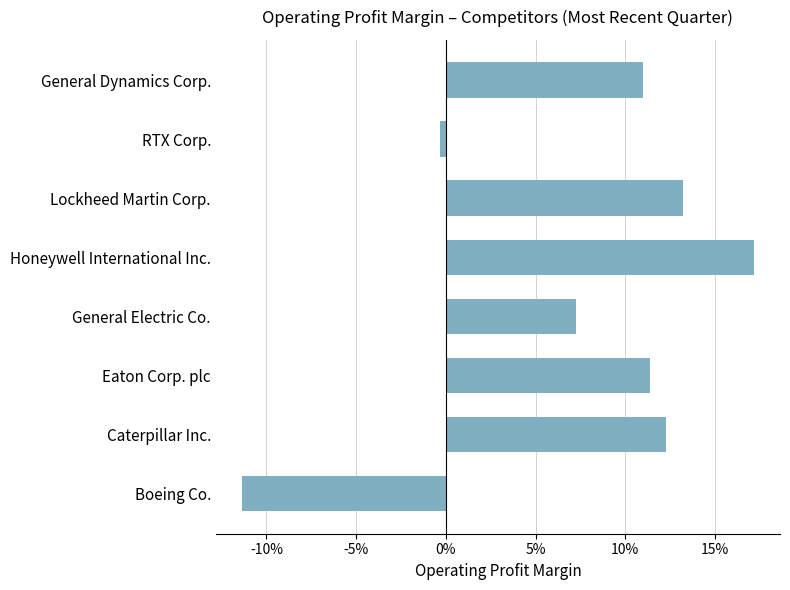

Does the chart contain any negative values?

Yes